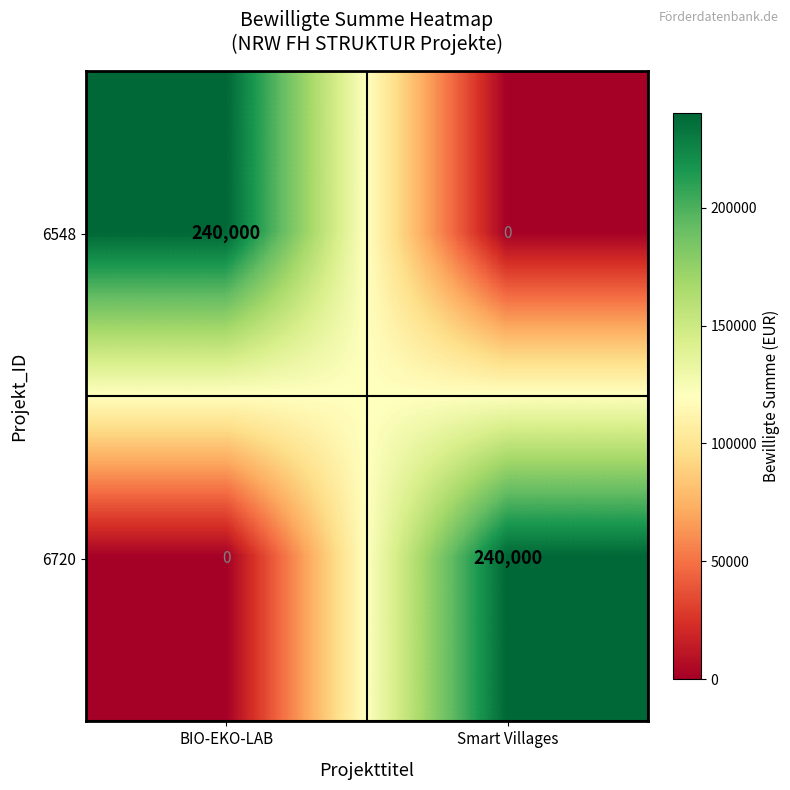

What is the total value across all series at Smart Villages?

240000